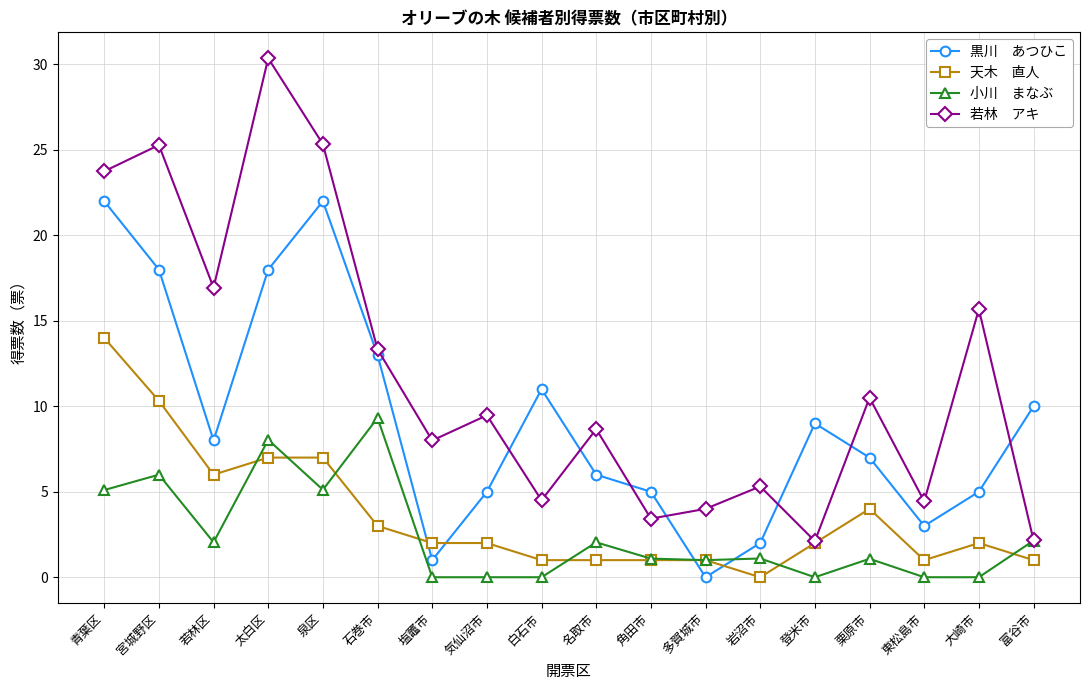

What is the spread (max minus min) of values at 富谷市?

9.0